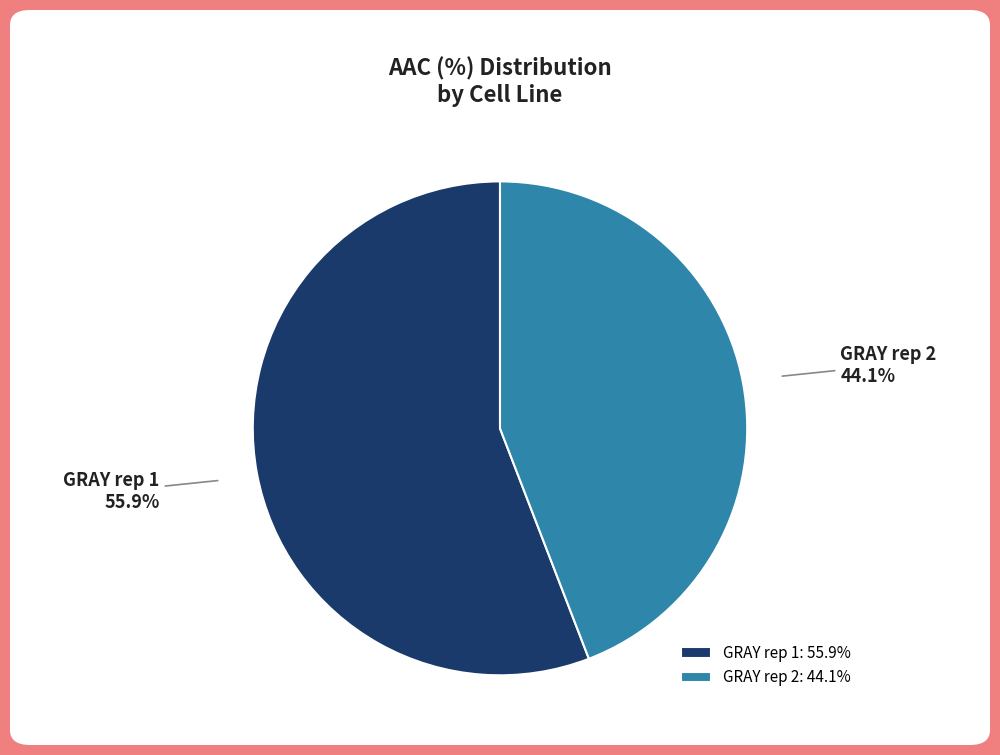

Is GRAY rep 1 the majority of the pie?

Yes